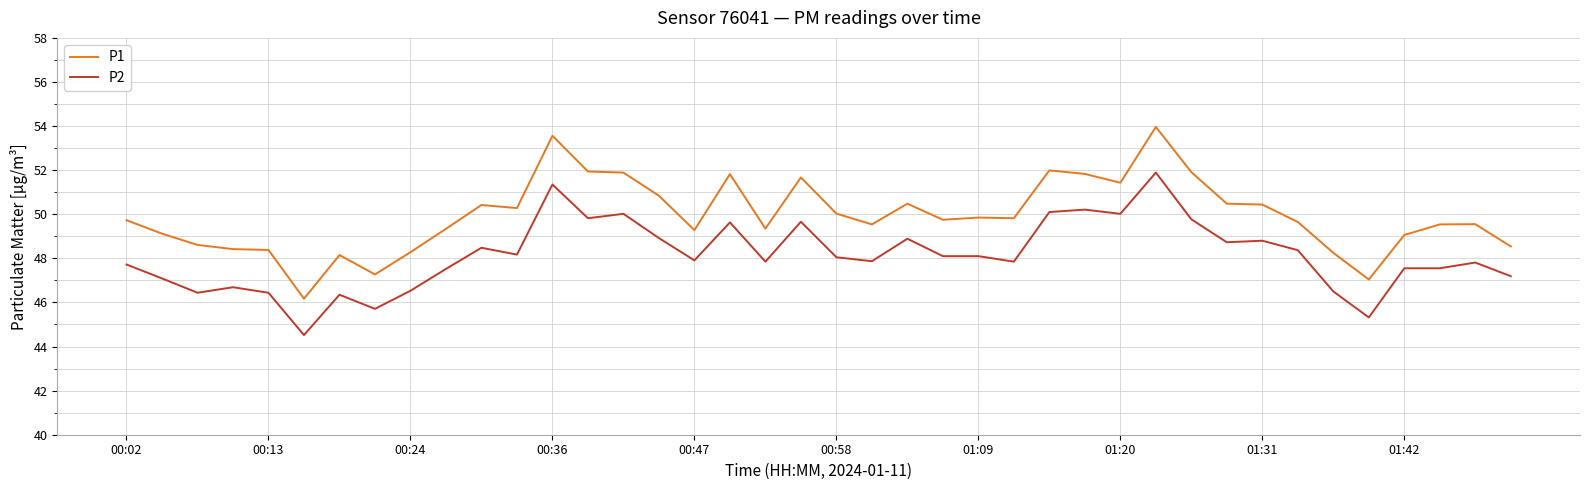

What is the maximum value shown in the chart?

54.0